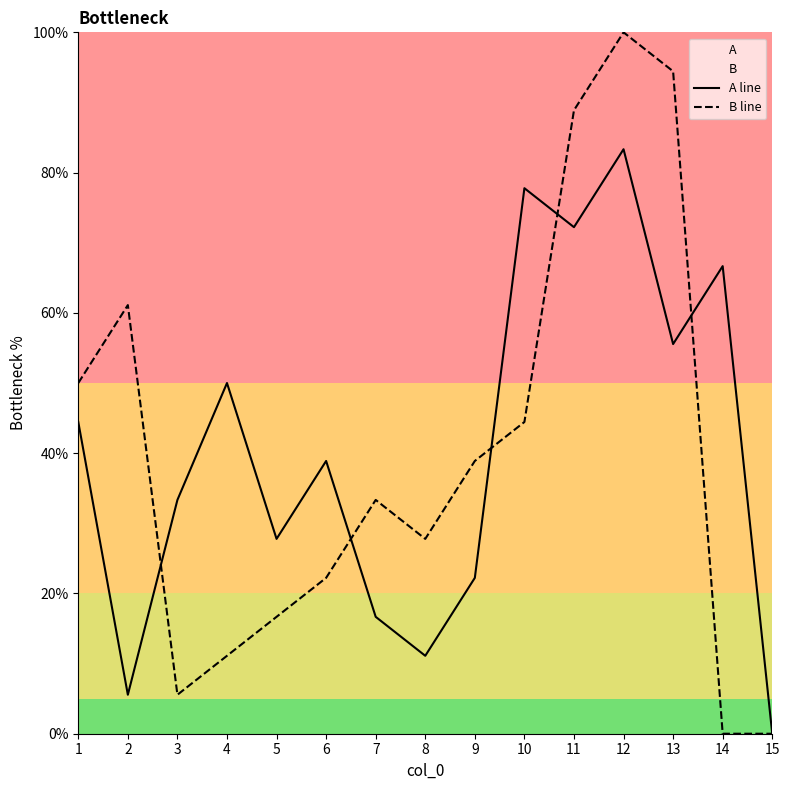

How many positive values does the B line series have?

13